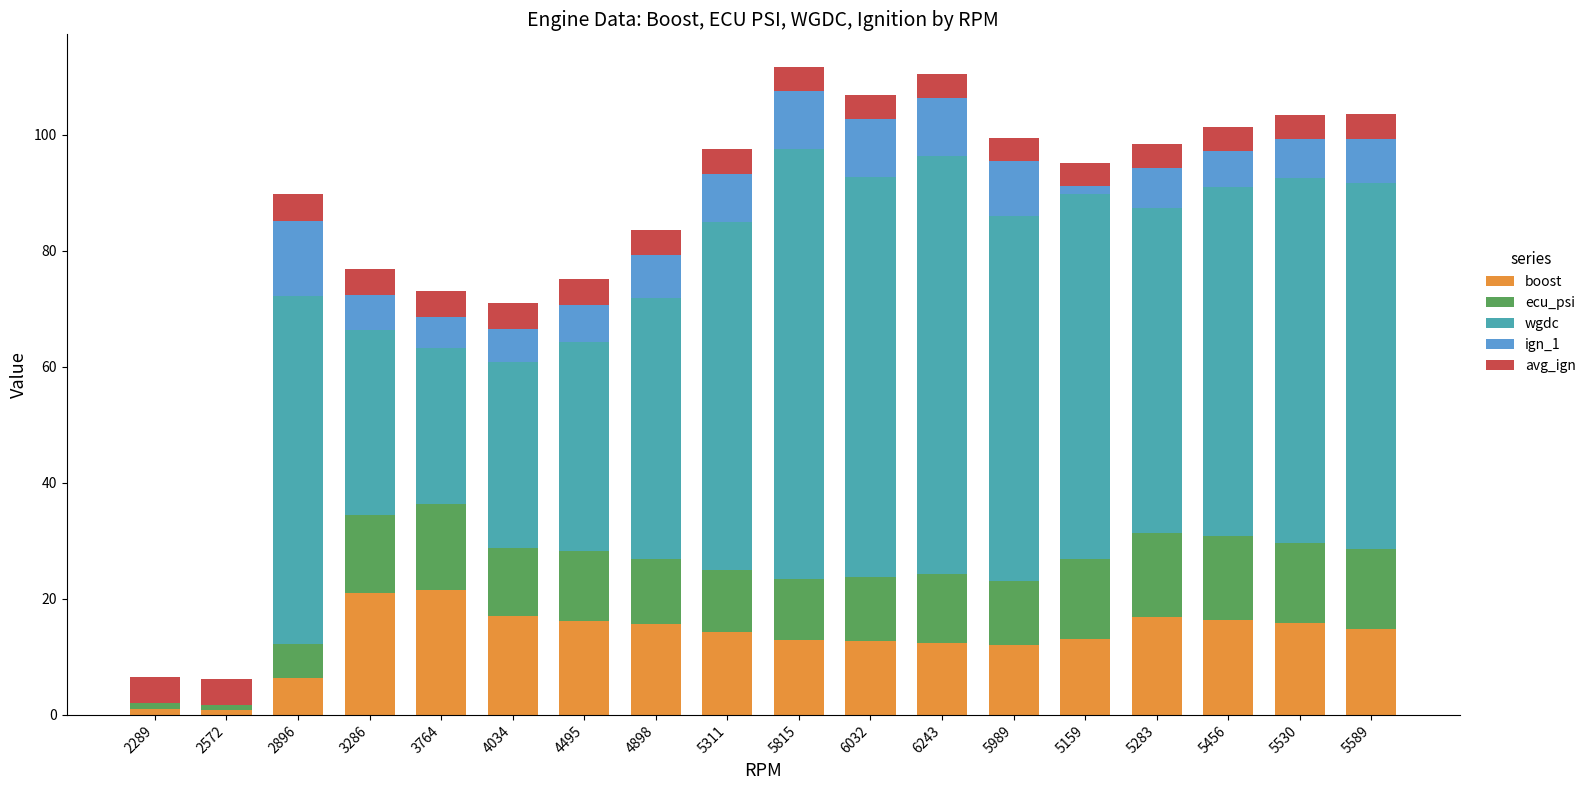

What is the sum of the boost values at 6243 and 5283?

29.3